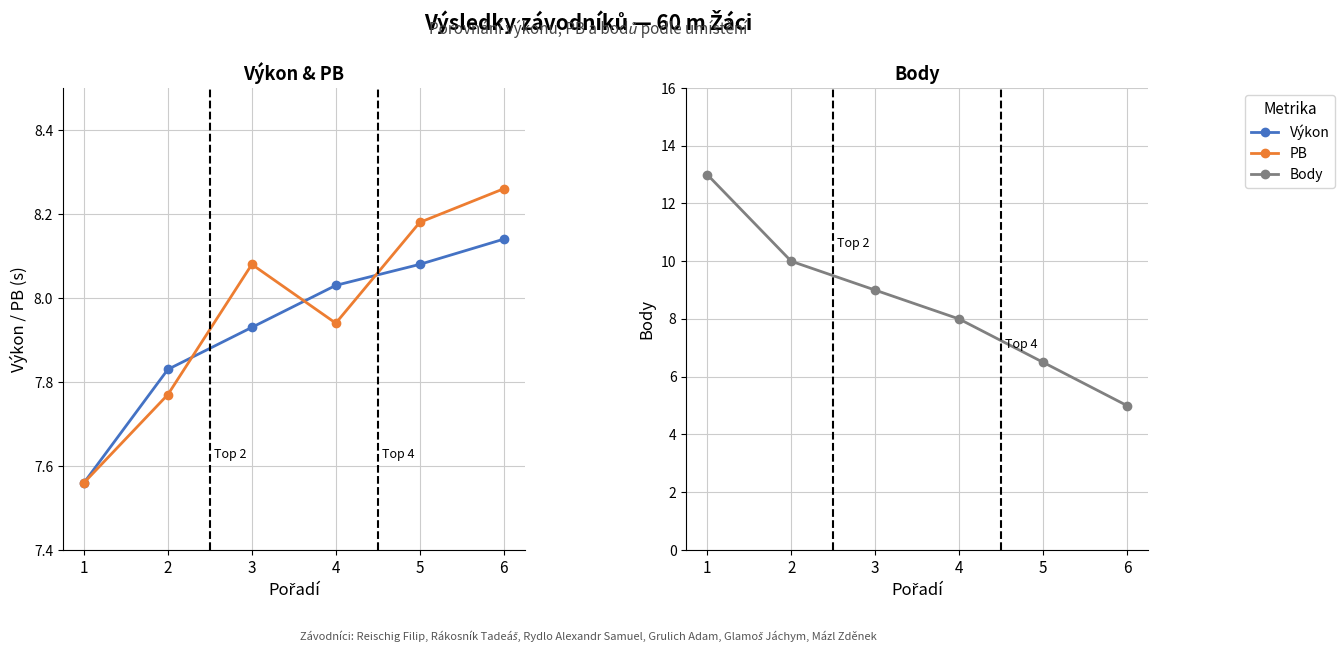

What is the minimum value shown in the chart?

5.0